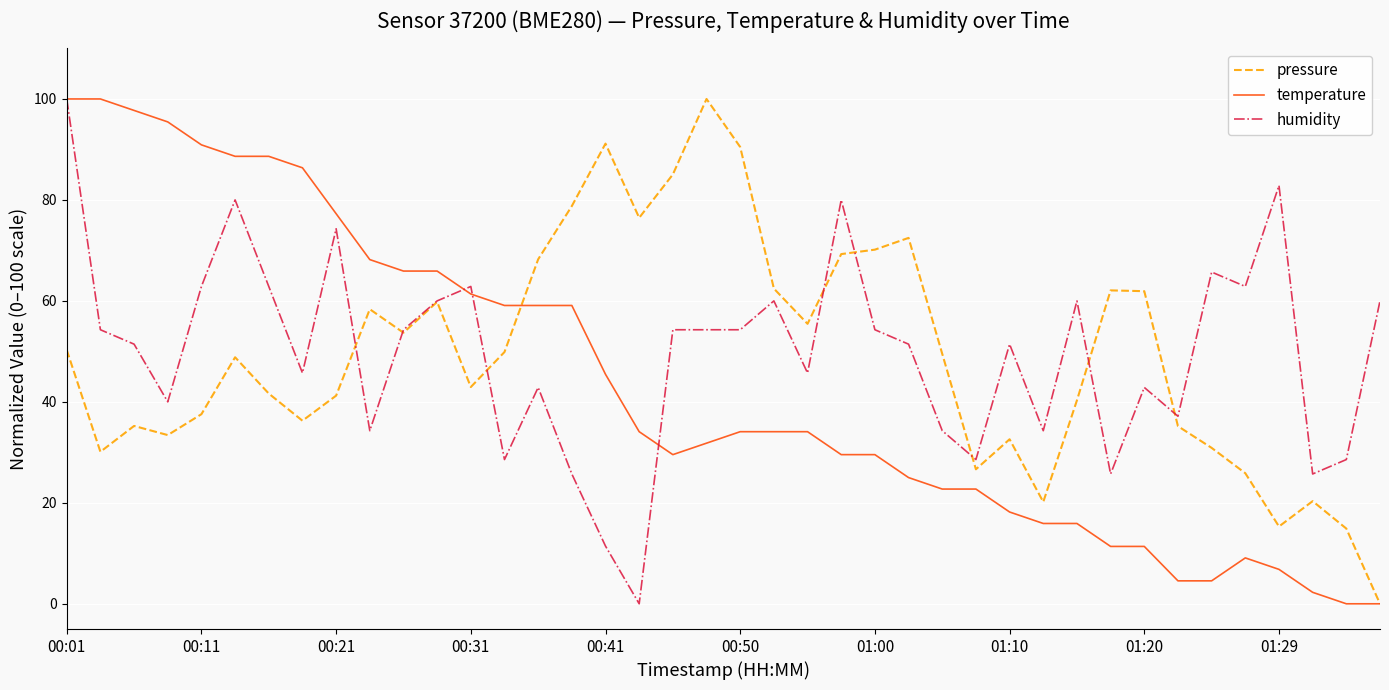

True or false: pressure has more than 0 points higher than both neighbors.

True